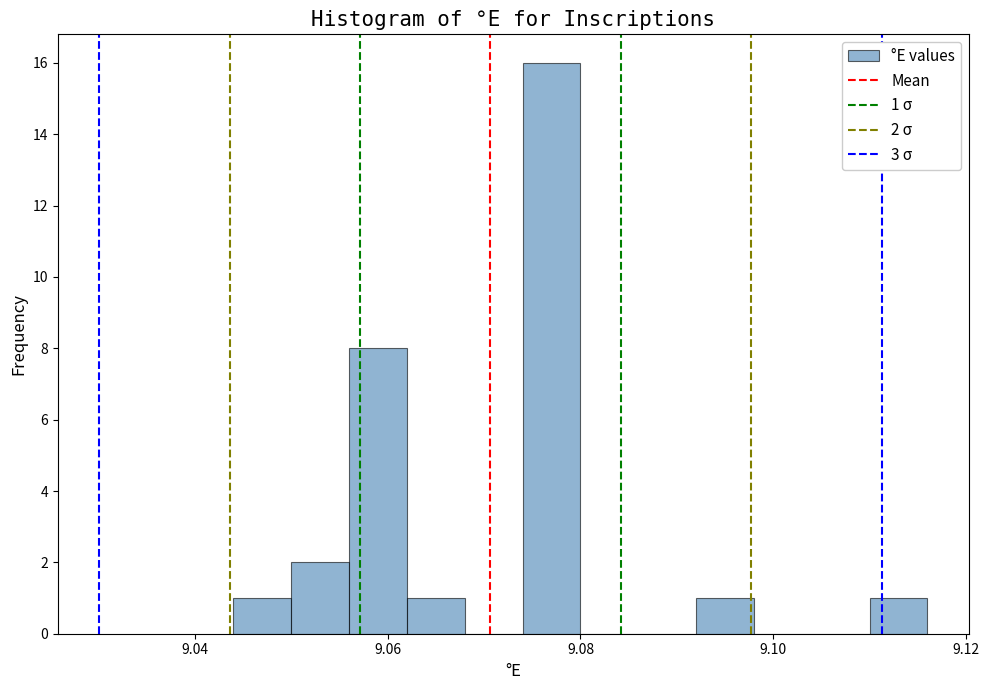

Around what value on the x-axis is the tallest bar? Give the approximate position of its centre, as read against the axis.

9.078